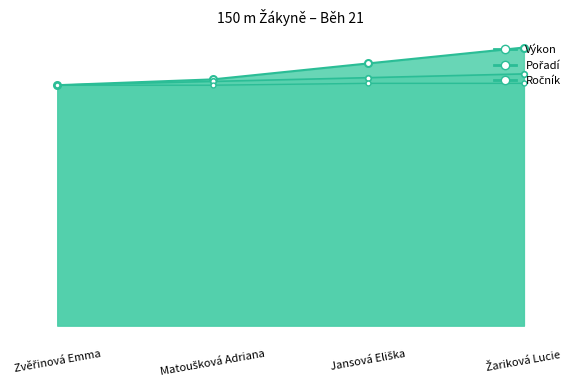

What is the label of the 2nd point from the right?

Jansová Eliška